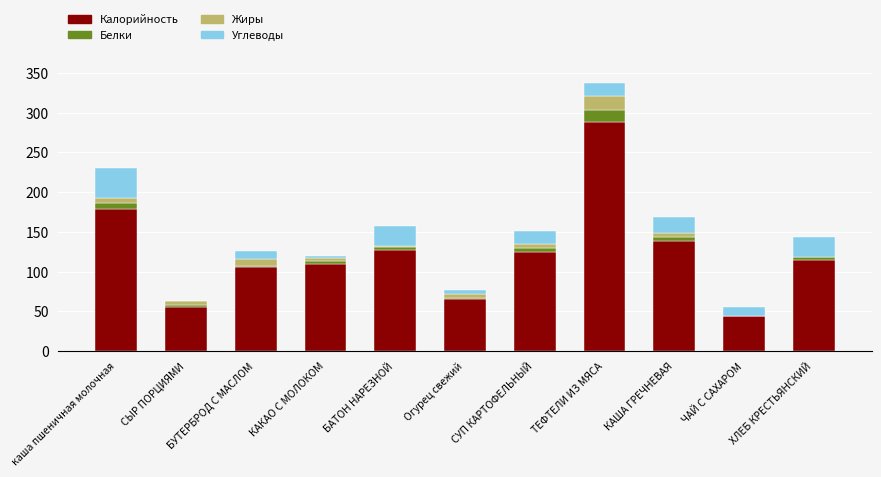

Which category has the highest value in the Калорийность series?

ТЕФТЕЛИ ИЗ МЯСА